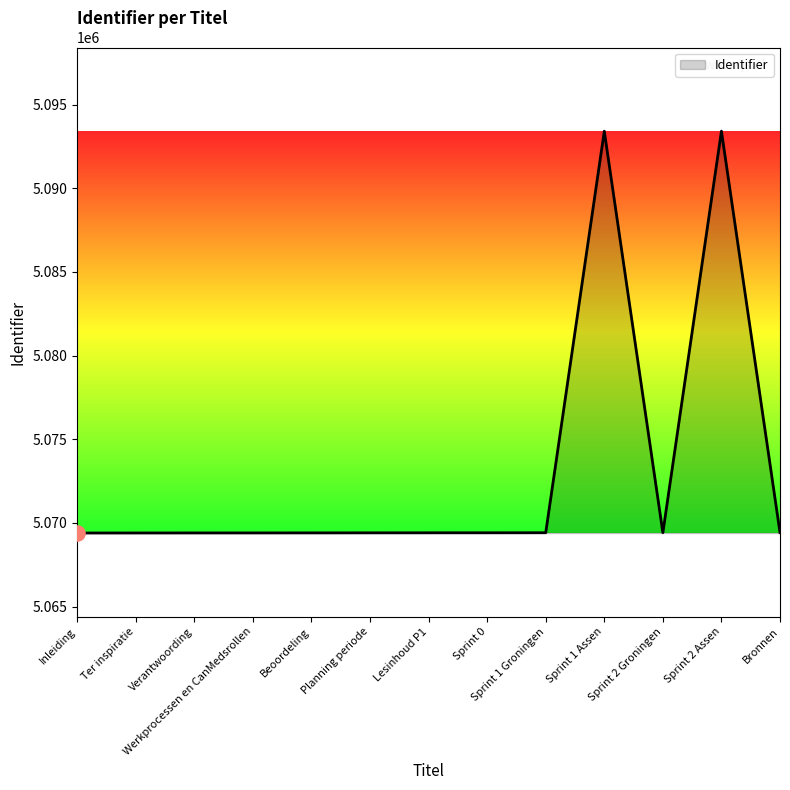

What is the ratio of the value at Planning periode to the value at Bronnen?

1.0